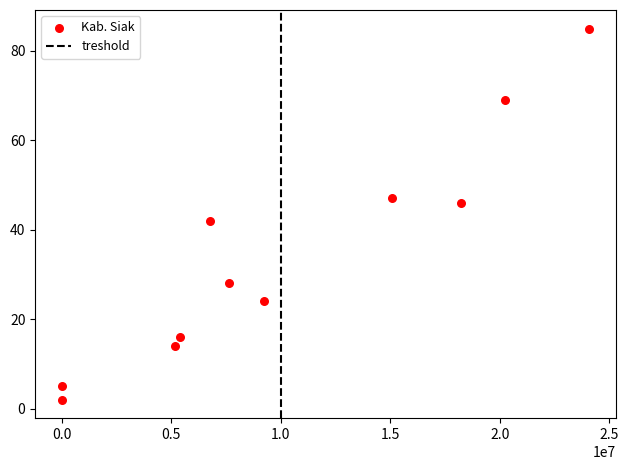

What Y value in the scatter plot is closest to 43?

42